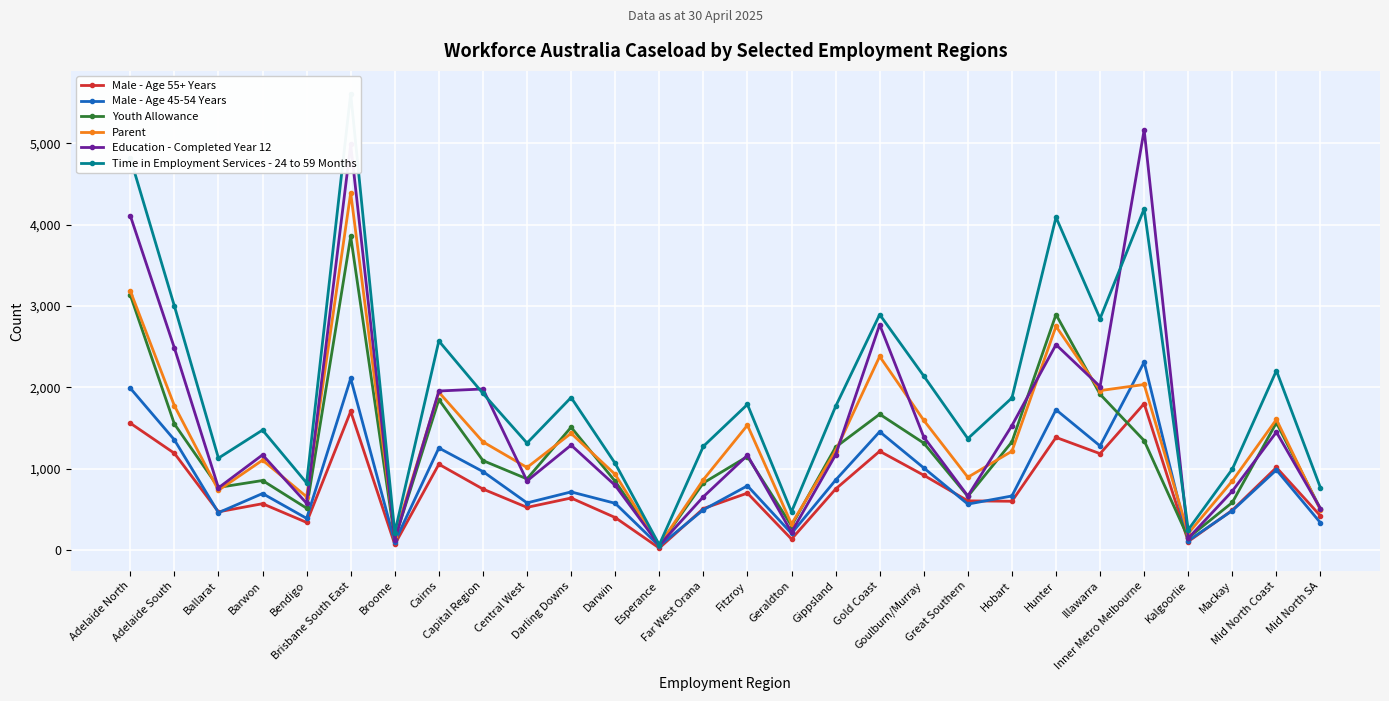

True or false: Parent and Time in Employment Services - 24 to 59 Months cross at least once.

False